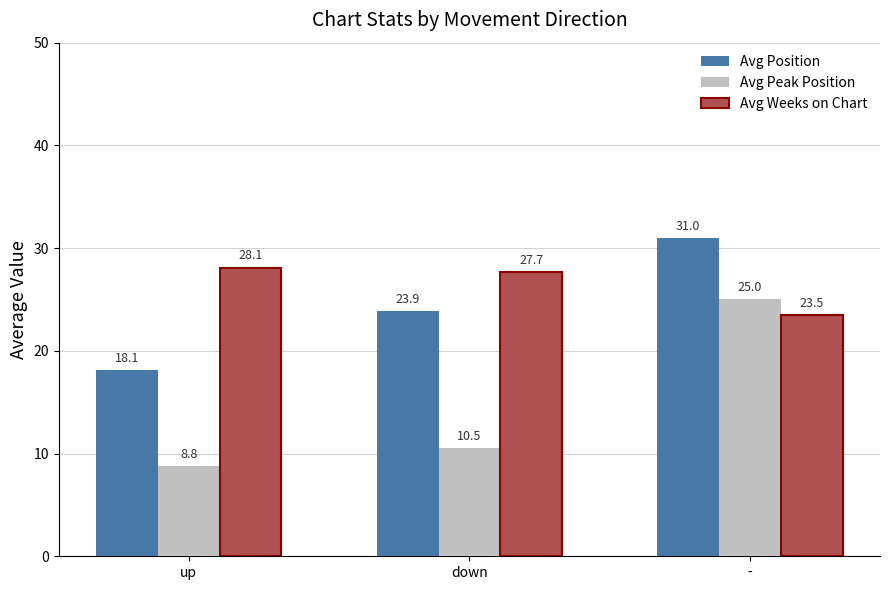

Is it true that Avg Peak Position equals 34.1 at -?

False